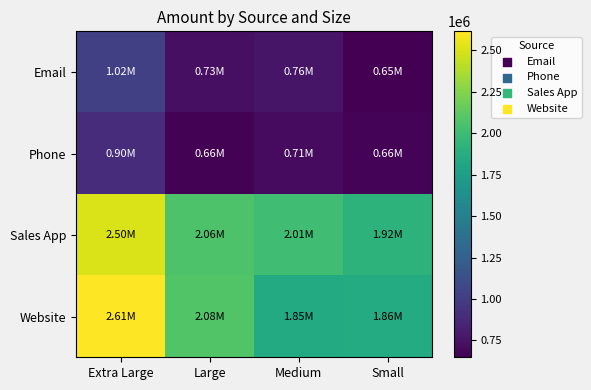

What is the difference between the highest and lowest values at Large?

1422562.5